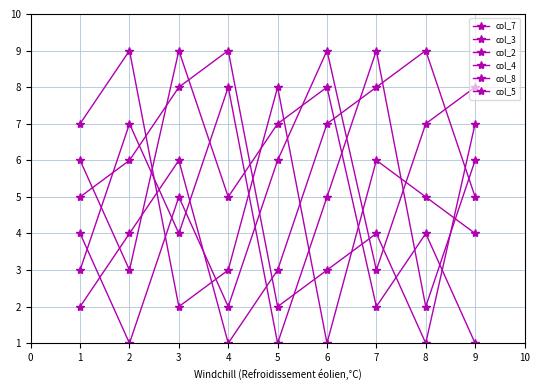

How many data points does each series have?

9